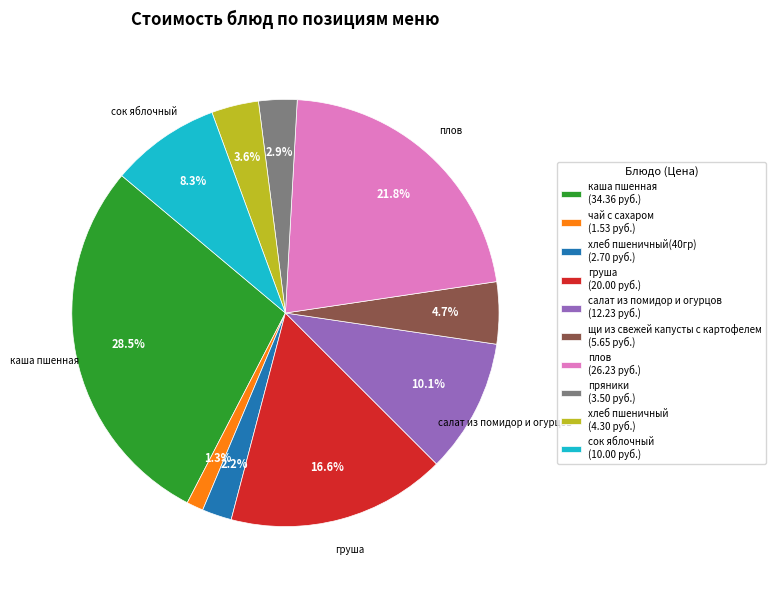

Which slice is the largest?

каша пшенная (34.36 руб.)